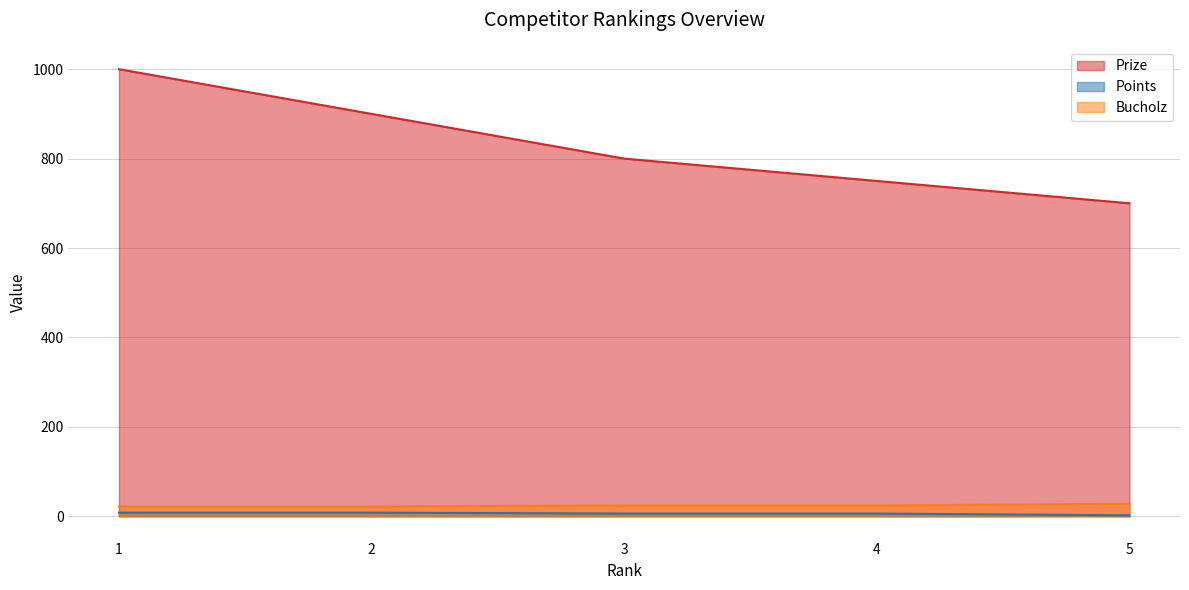

Which series changed the most between 3 and 4?

Prize